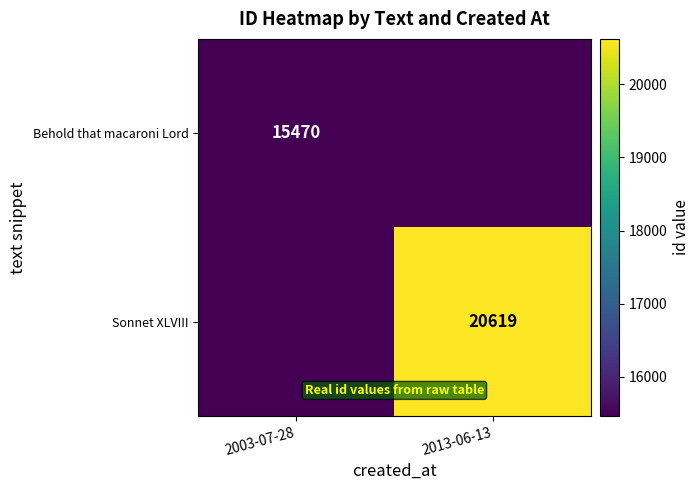

Is it true that Sonnet XLVIII equals 32689 at 2013-06-13?

False